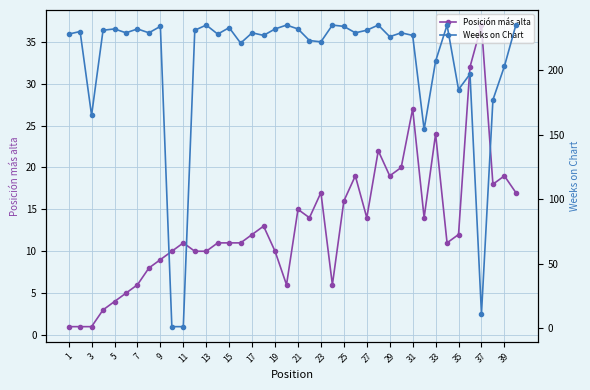

The Posición más alta series shows 8 at 21. True or false?

False